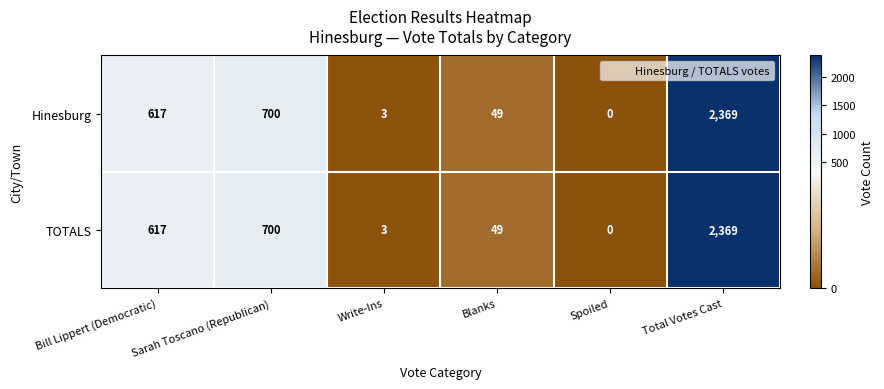

True or false: TOTALS has a value of 0 at Spoiled.

True